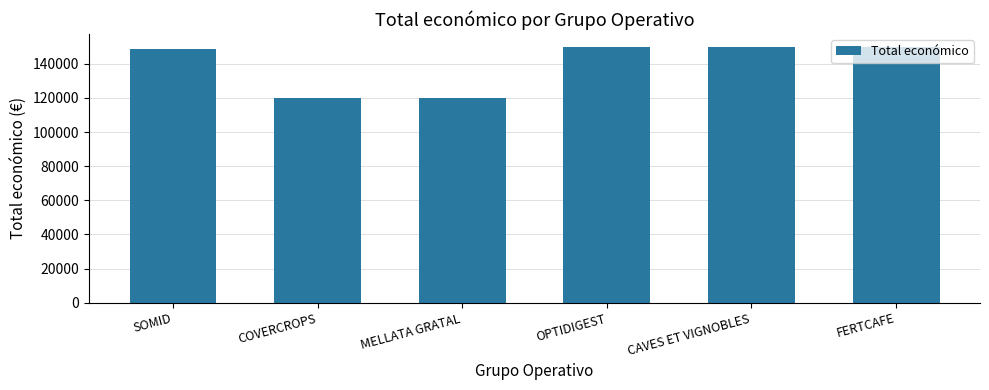

What is the sum of all values?

838534